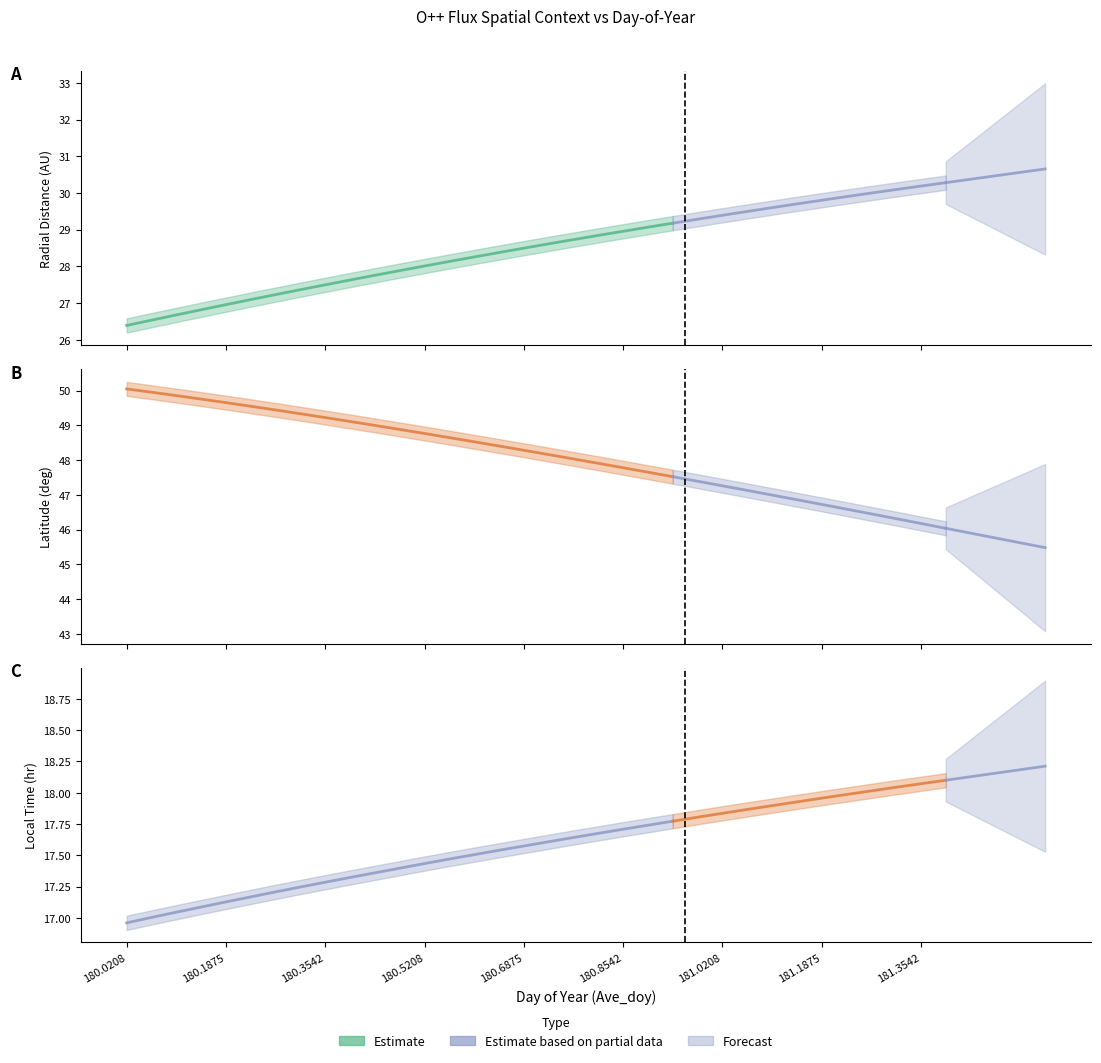

How many distinct data groups are displayed?

3